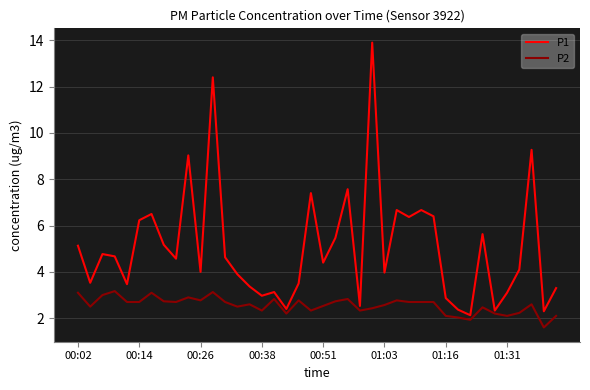

What is the highest value of the P2 series?

3.2